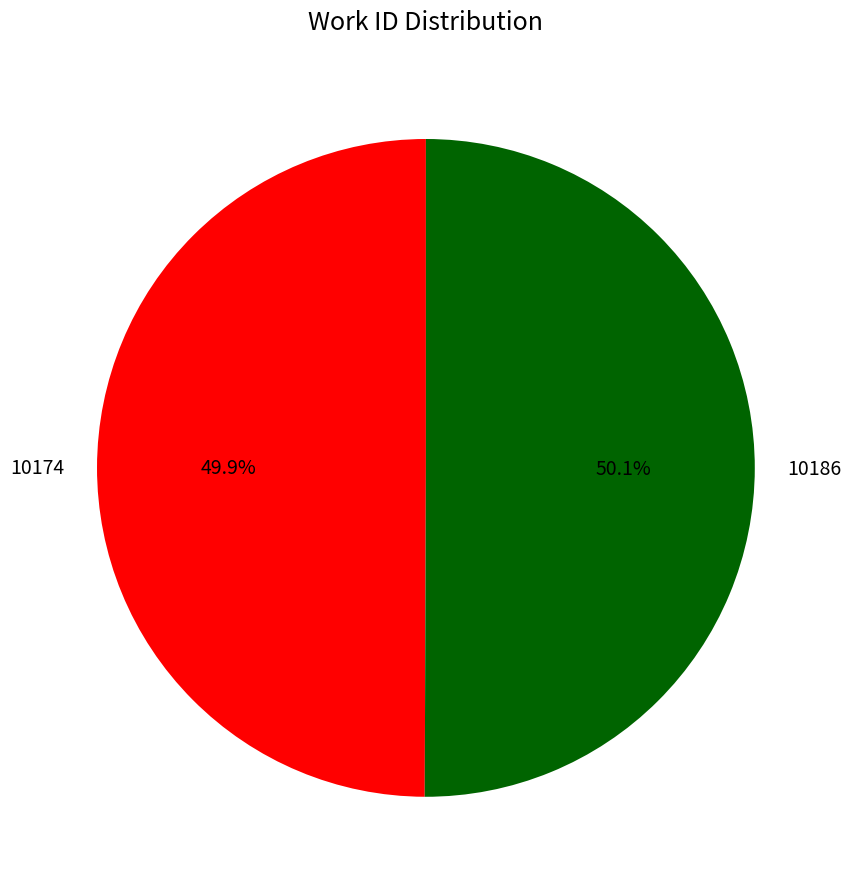

To the nearest percent, what percentage of the pie is 10186?

50%